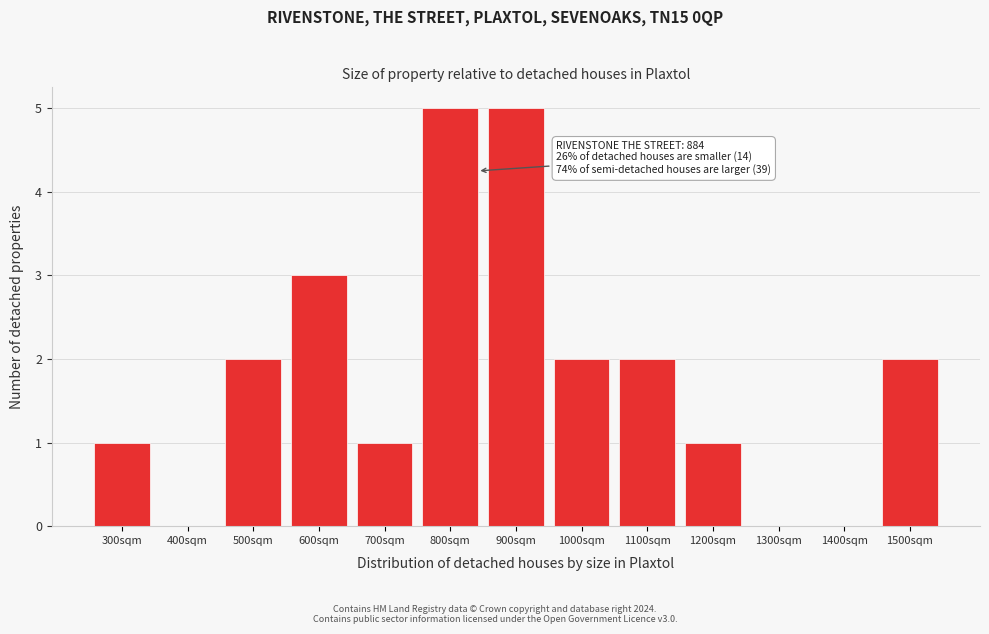

Reading left to right, extract all data points from this chart.

300sqm=1	400sqm=0	500sqm=2	600sqm=3	700sqm=1	800sqm=5	900sqm=5	1000sqm=2	1100sqm=2	1200sqm=1	1300sqm=0	1400sqm=0	1500sqm=2